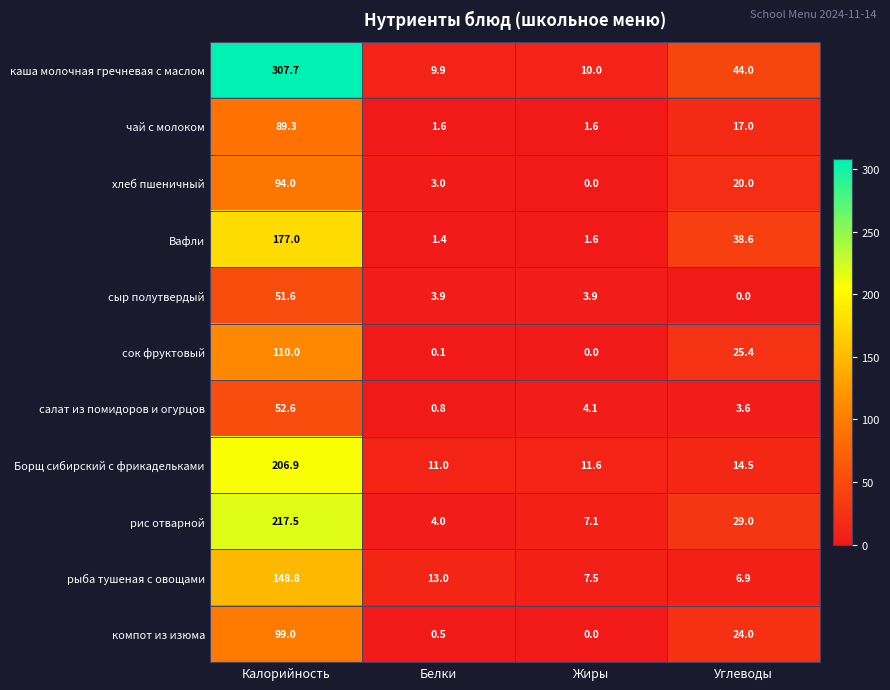

Count the number of data series in this chart.

11